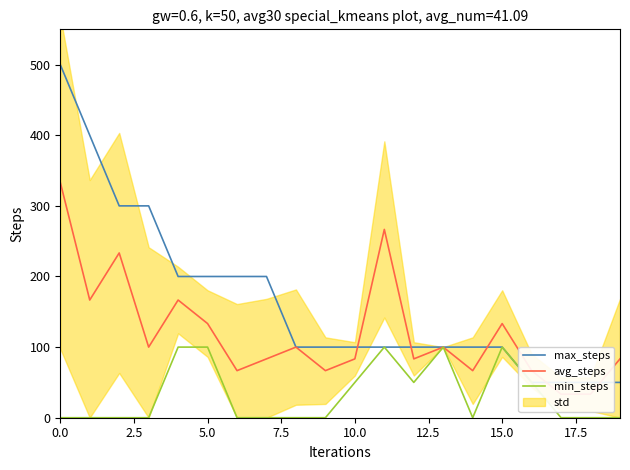

True or false: max_steps and min_steps cross at least once.

False